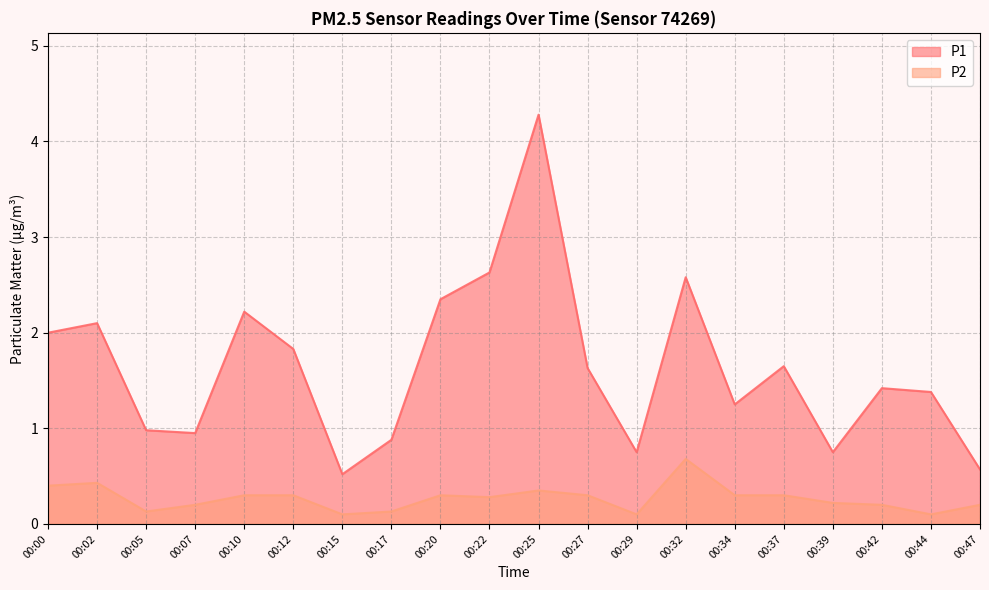

True or false: P1 and P2 cross at least once.

False